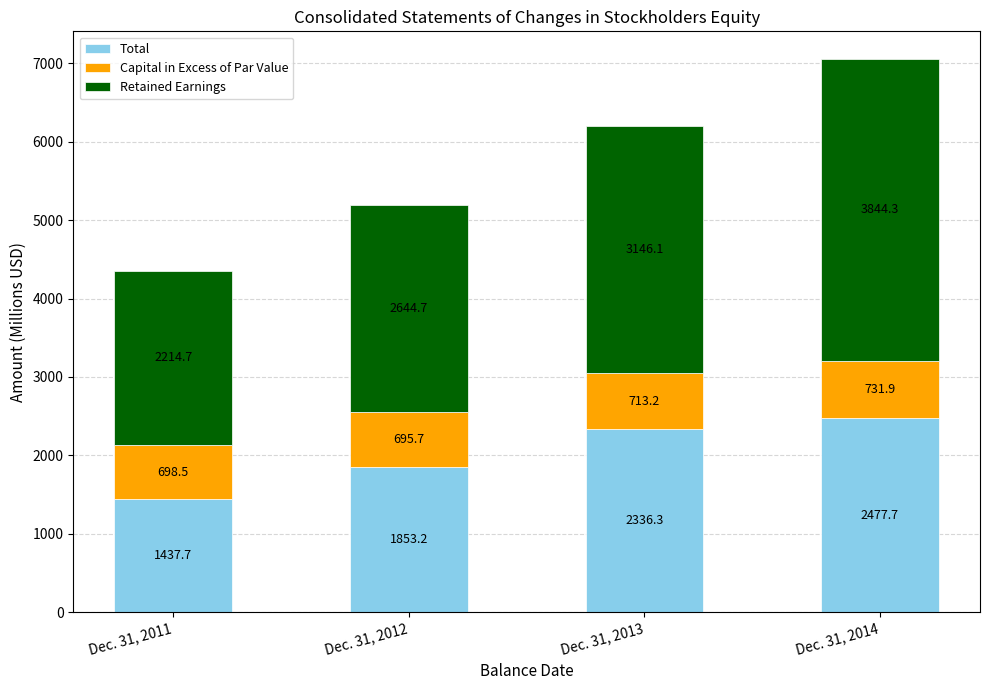

What is the value of the Total bar at the 4th from the left?

2477.7